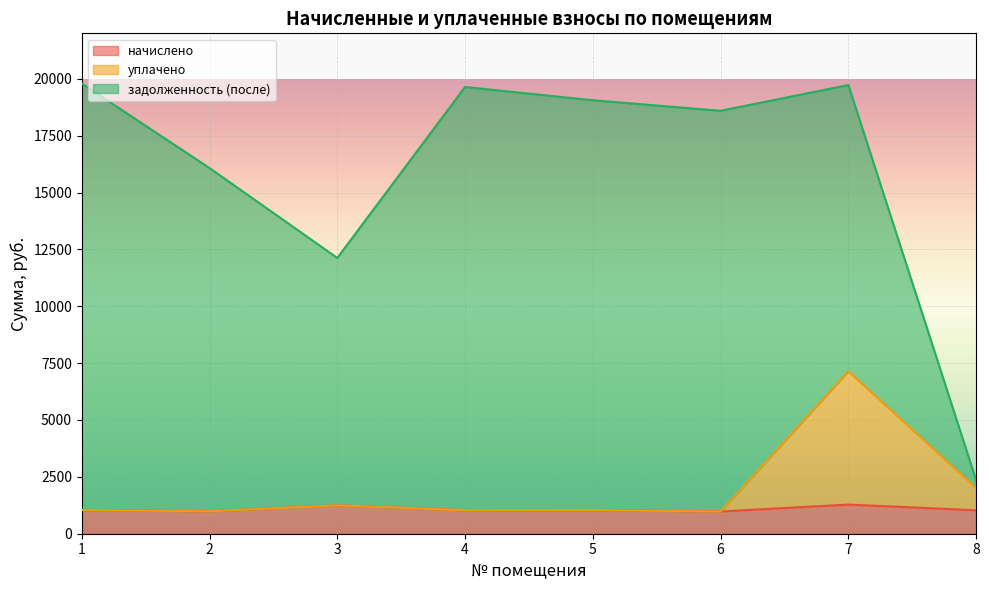

Does the chart display data point markers on the line(s)?

No